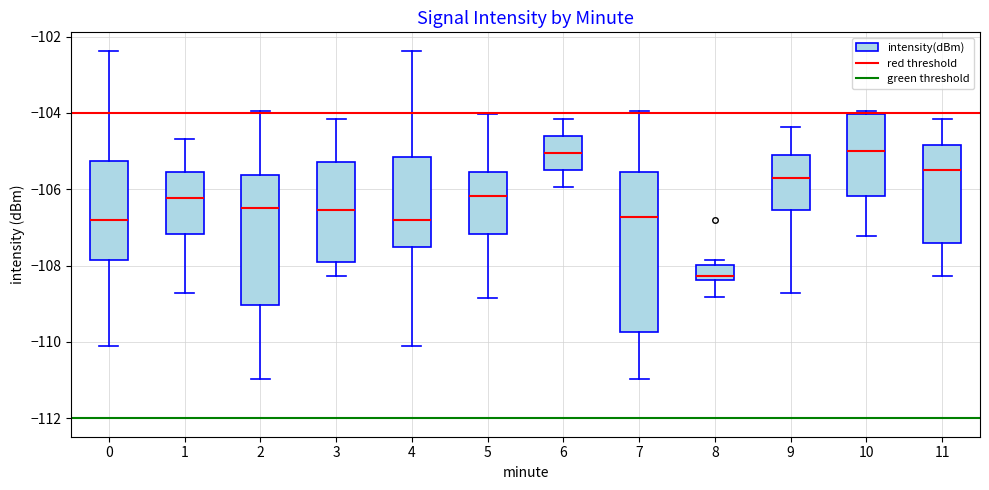

Where is the lower edge of the box at x = 8 on the y-axis? The values are not printed on the chart, so give them approximately, as read against the axis.

-108.4